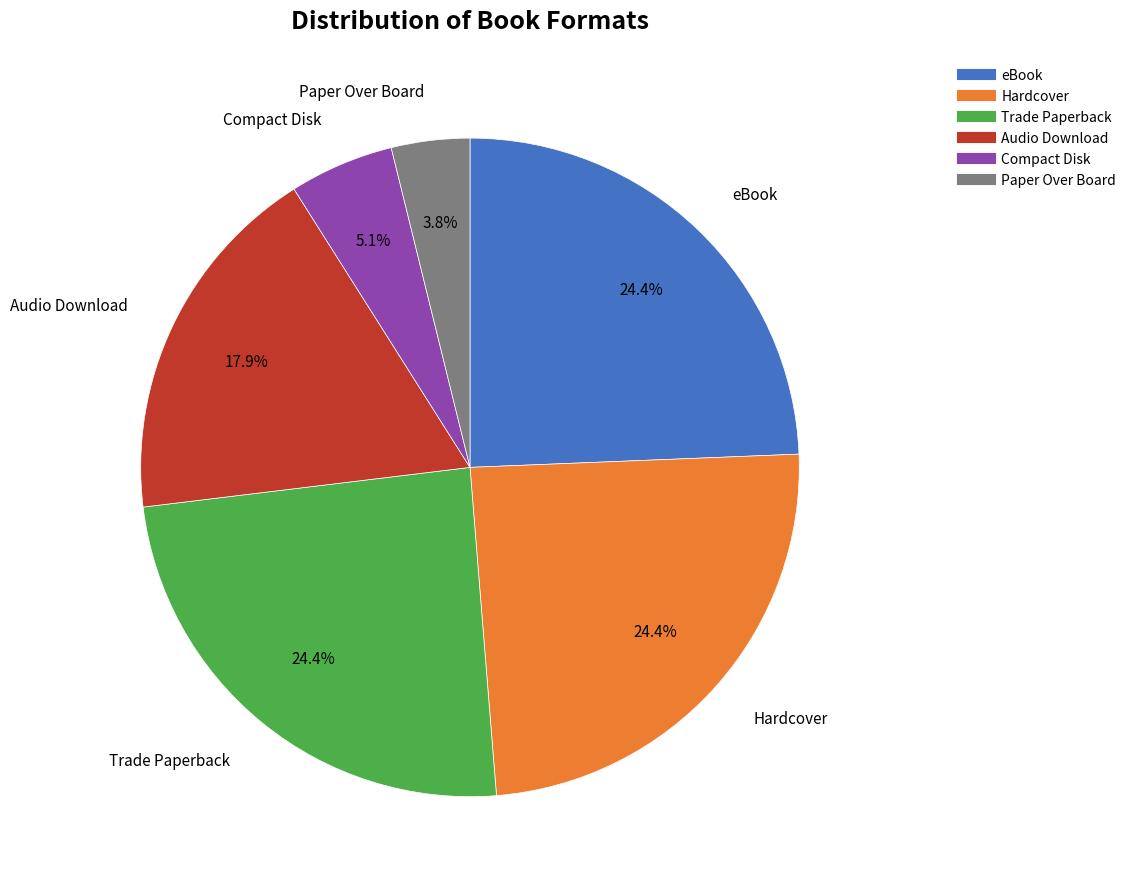

Do Audio Download and eBook together represent more than half of the pie?

No